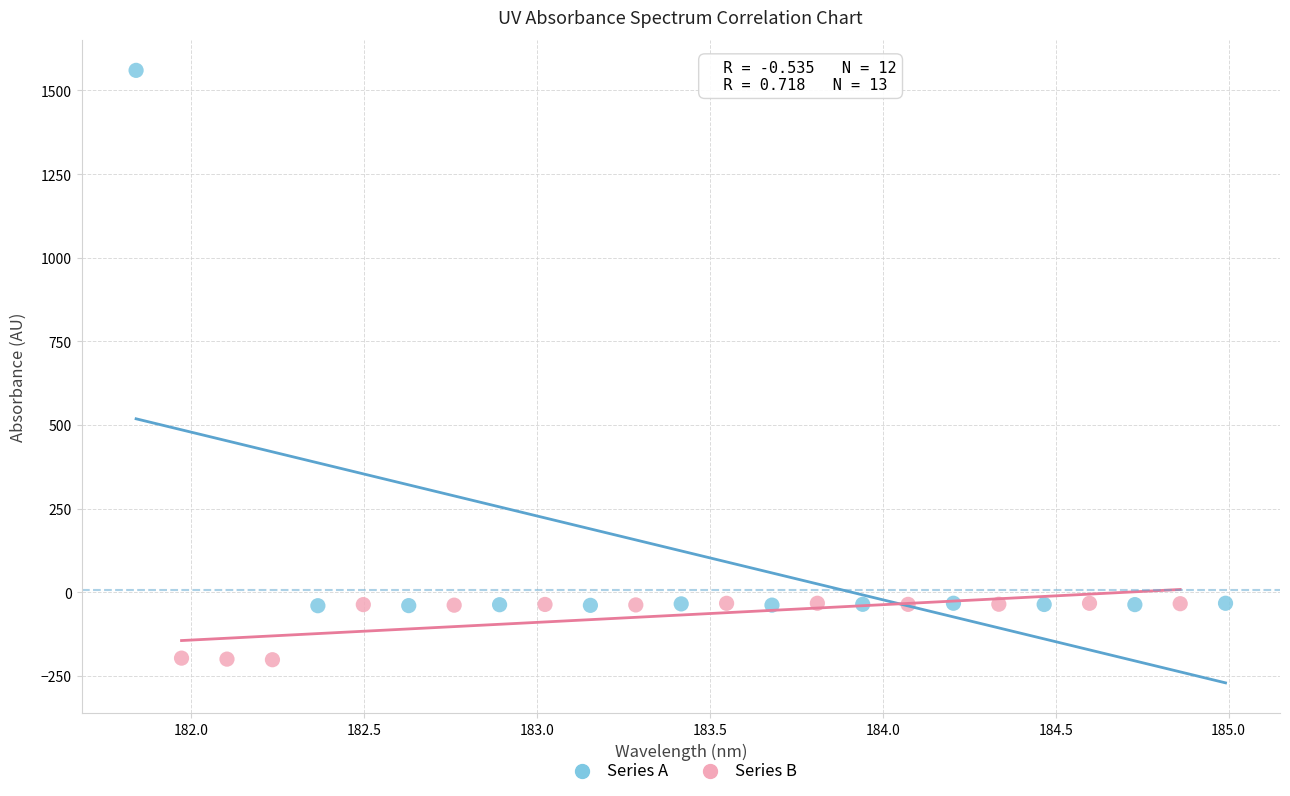

Which series has the largest Y range (max minus min)?

Series A